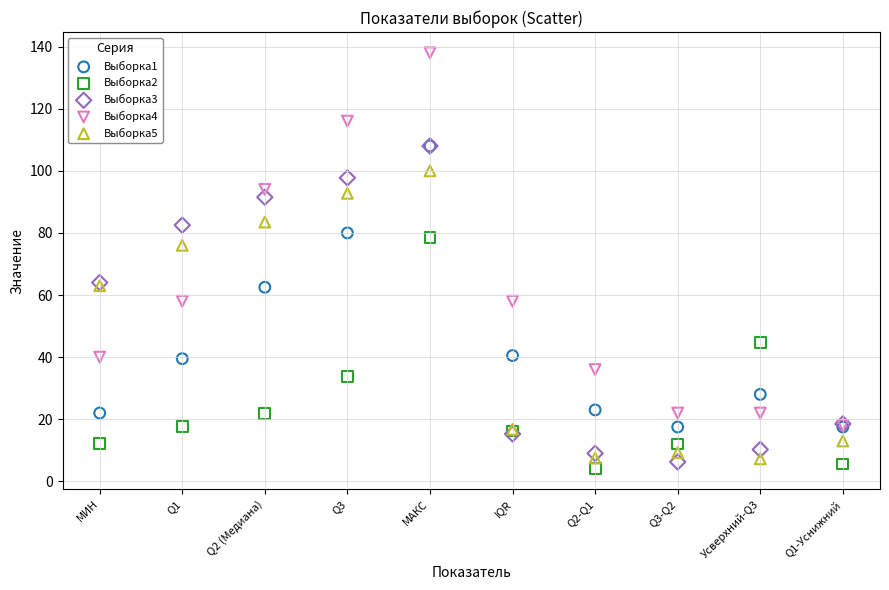

Which series reaches the minimum Y coordinate?

Выборка2